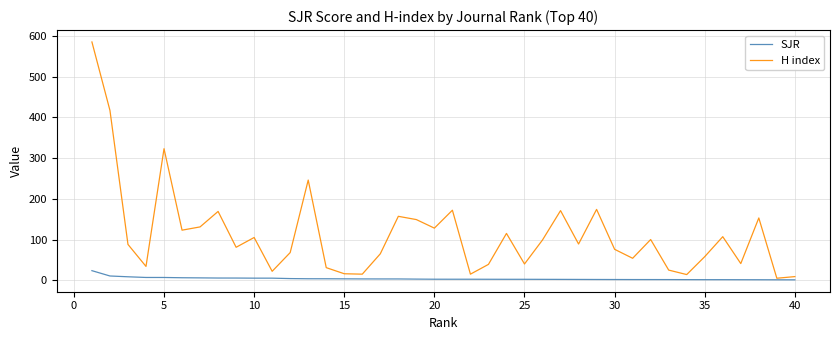

What is the maximum value for H index?

585.0